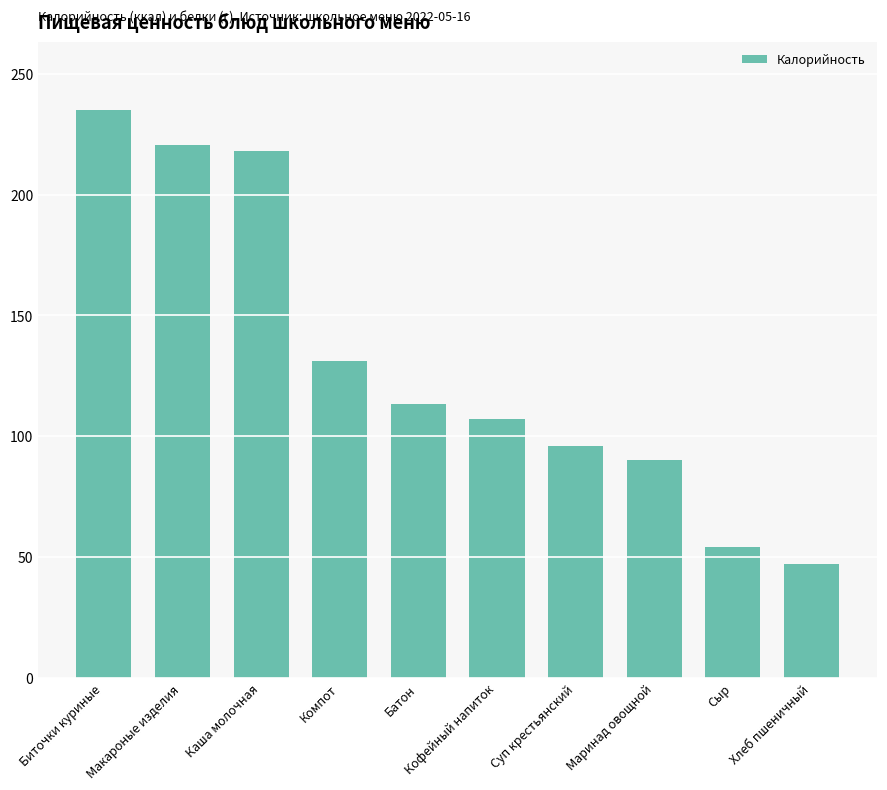

At which label is the value closest to 140?

Компот